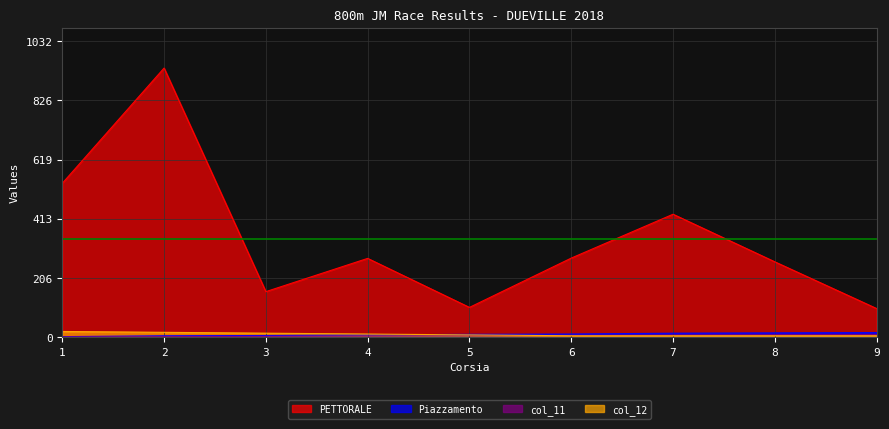

What is the maximum value for PETTORALE?

939